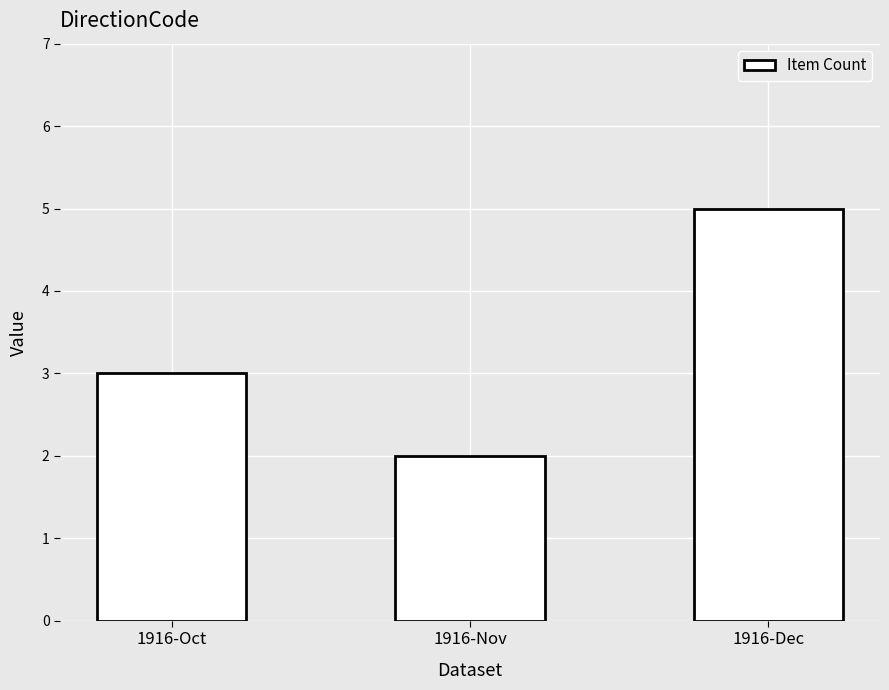

What is the ratio of the value at 1916-Nov to the value at 1916-Dec?

0.4